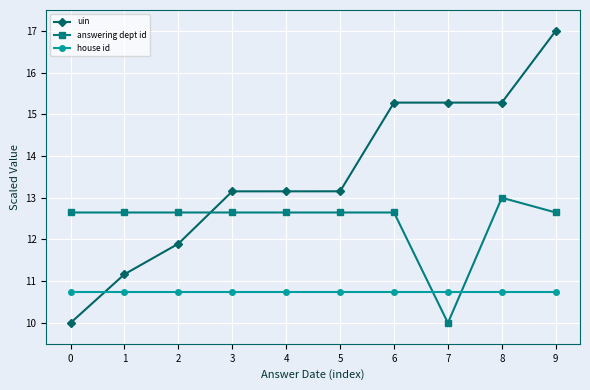

What are all the series names shown in the legend?

uin, answering dept id, house id